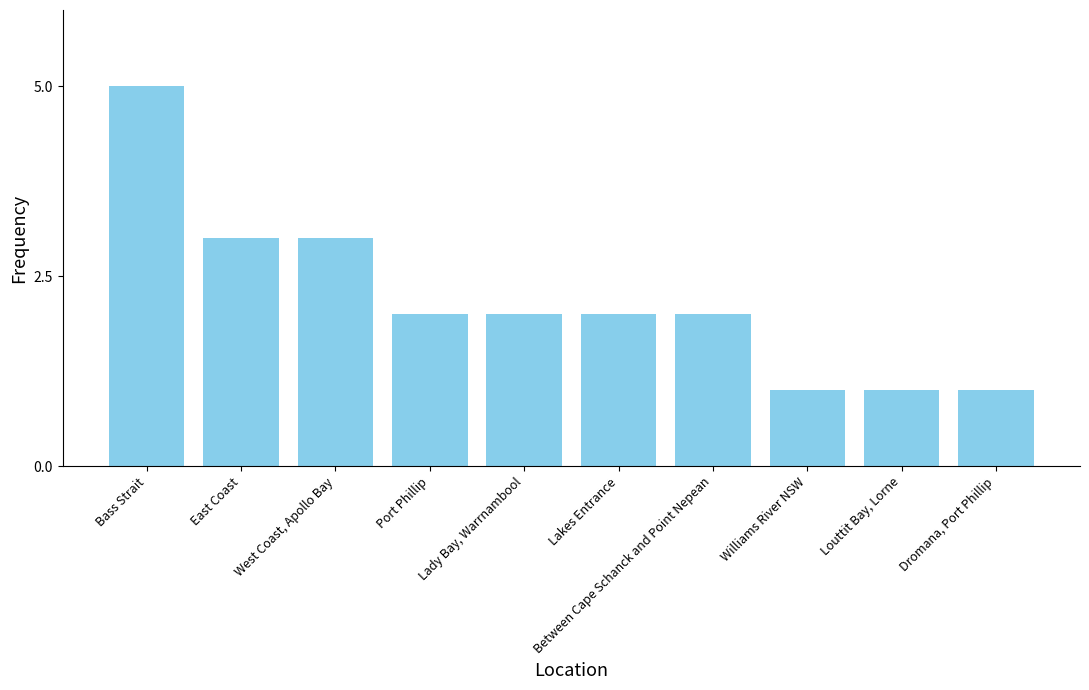

True or false: the data shows 2 at Between Cape Schanck and Point Nepean.

True